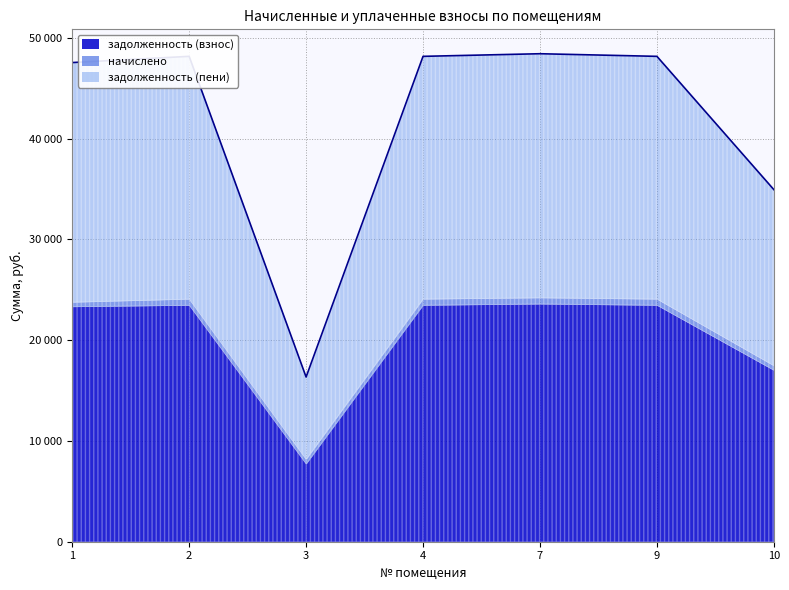

How many interior local valleys does the начислено series have?

1